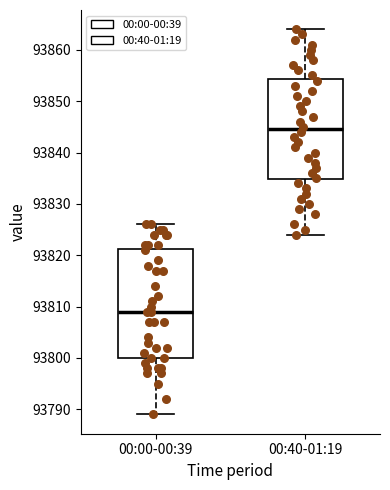

Which box is the tallest, from its lower edge to its upper edge?

00:00-00:39